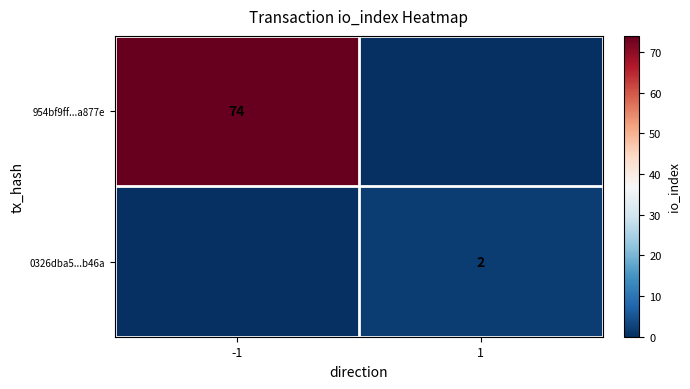

How many data points does each series have?

2